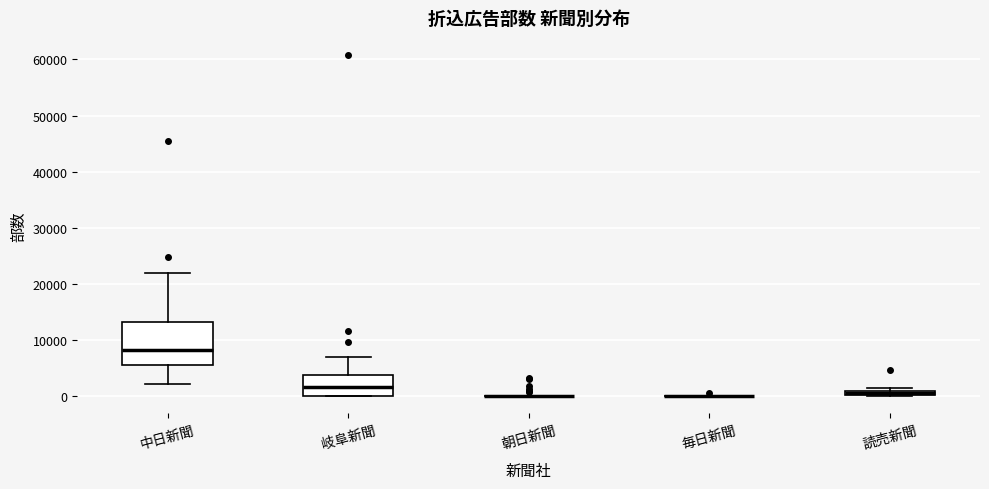

Which box is the tallest, from its lower edge to its upper edge?

中日新聞